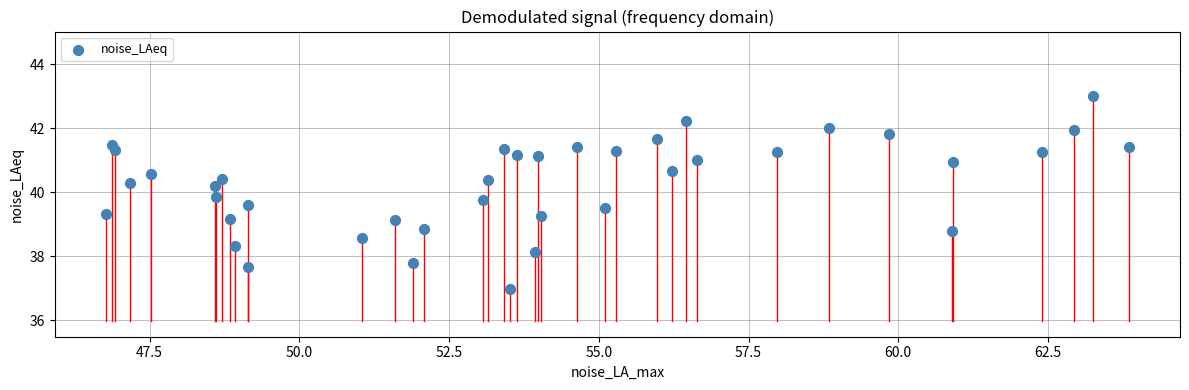

What is the range of X values (max minus min)?

17.1